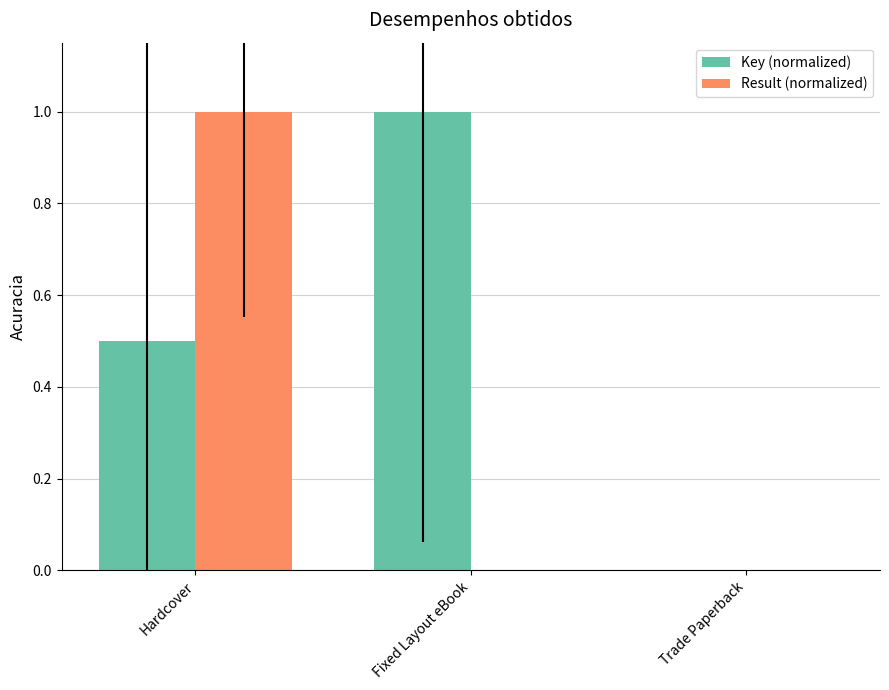

Between Hardcover and Trade Paperback, which series saw the biggest shift?

Result (normalized)